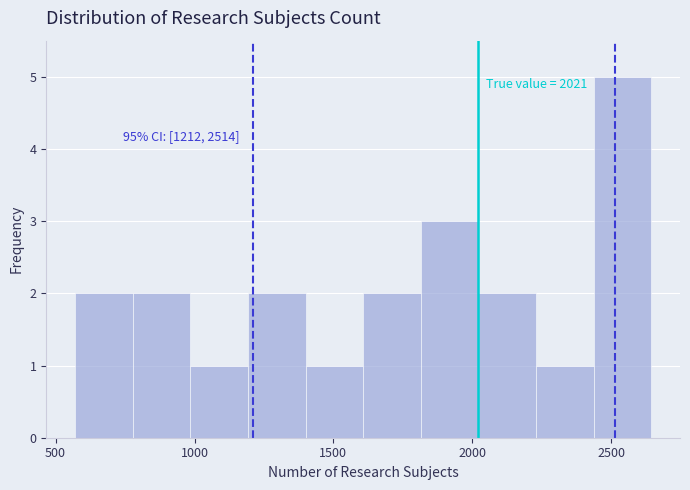

Which range on the x-axis has the tallest bar?

2450 to 2650